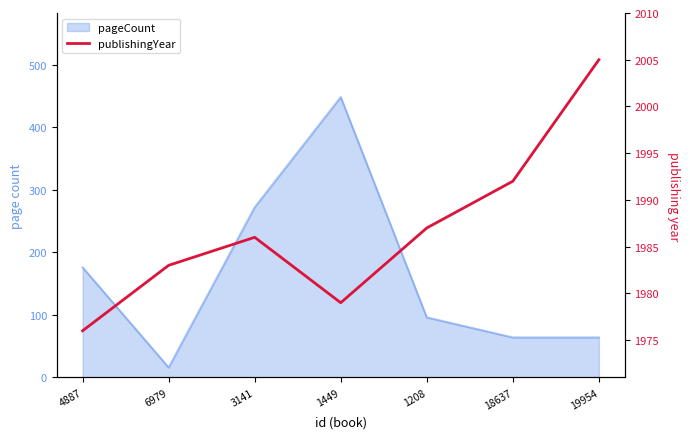

True or false: the data shows 1976 at 4887.

True